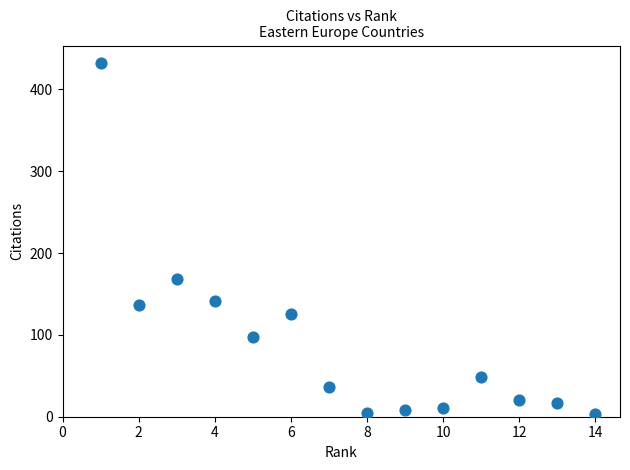

What is the range of X values (max minus min)?

13